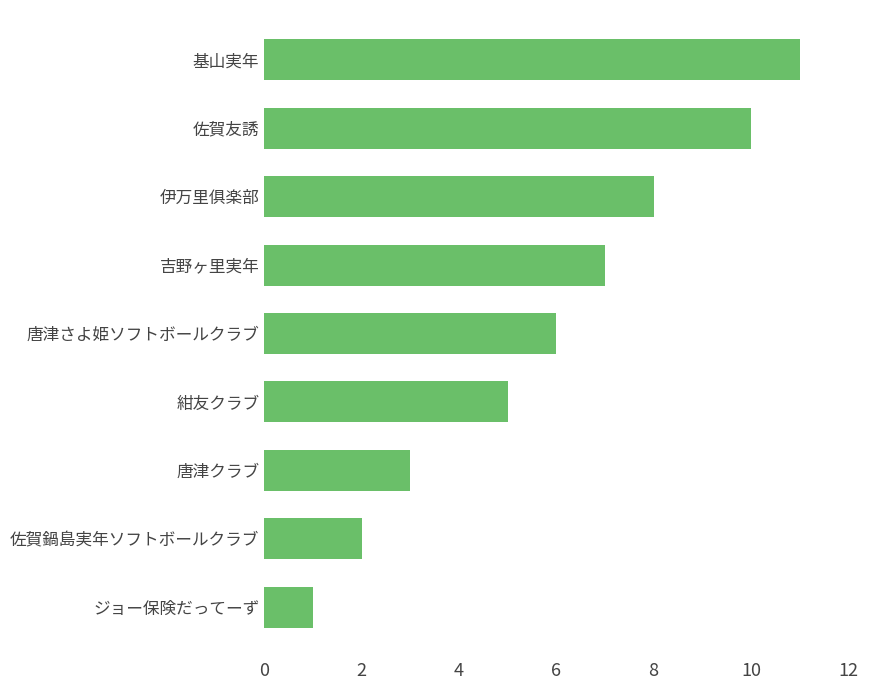

What is the maximum value shown in the chart?

11